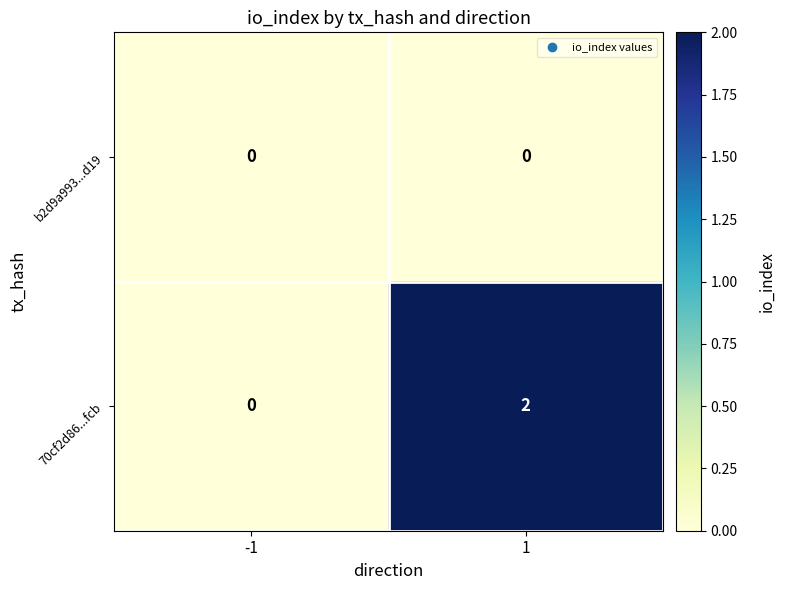

Which series changed the most between -1 and 1?

70cf2d86...fcb